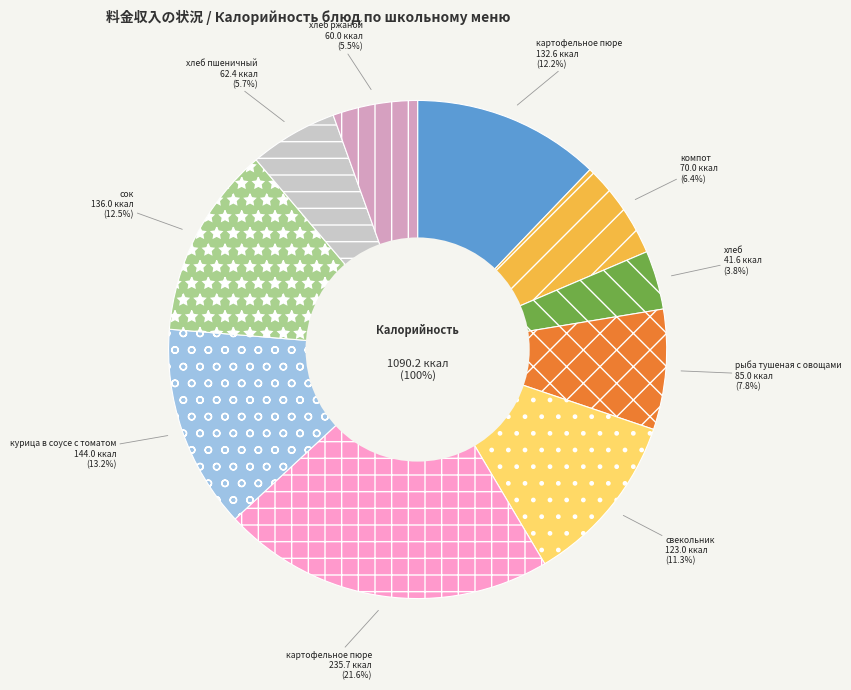

Which slice is the largest?

картофельное пюре (обед)